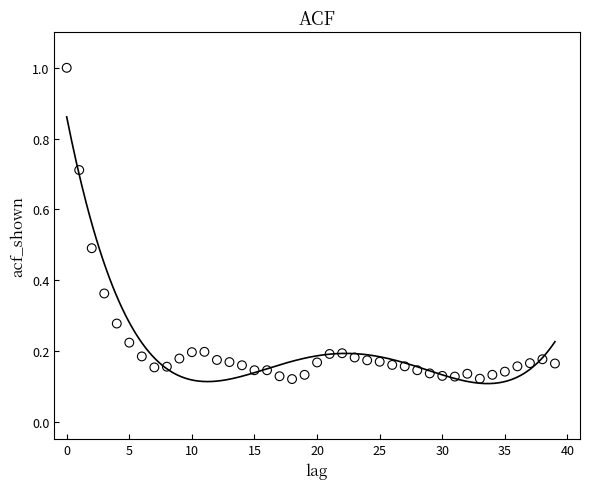

What is the range of Y values (max minus min)?

0.9